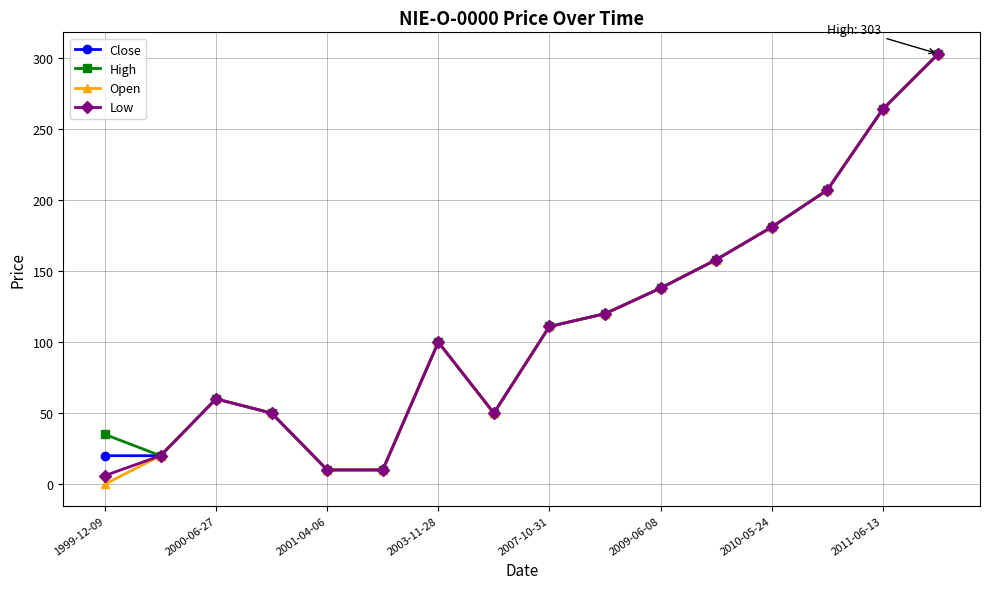

Which series has the widest spread of values?

Open